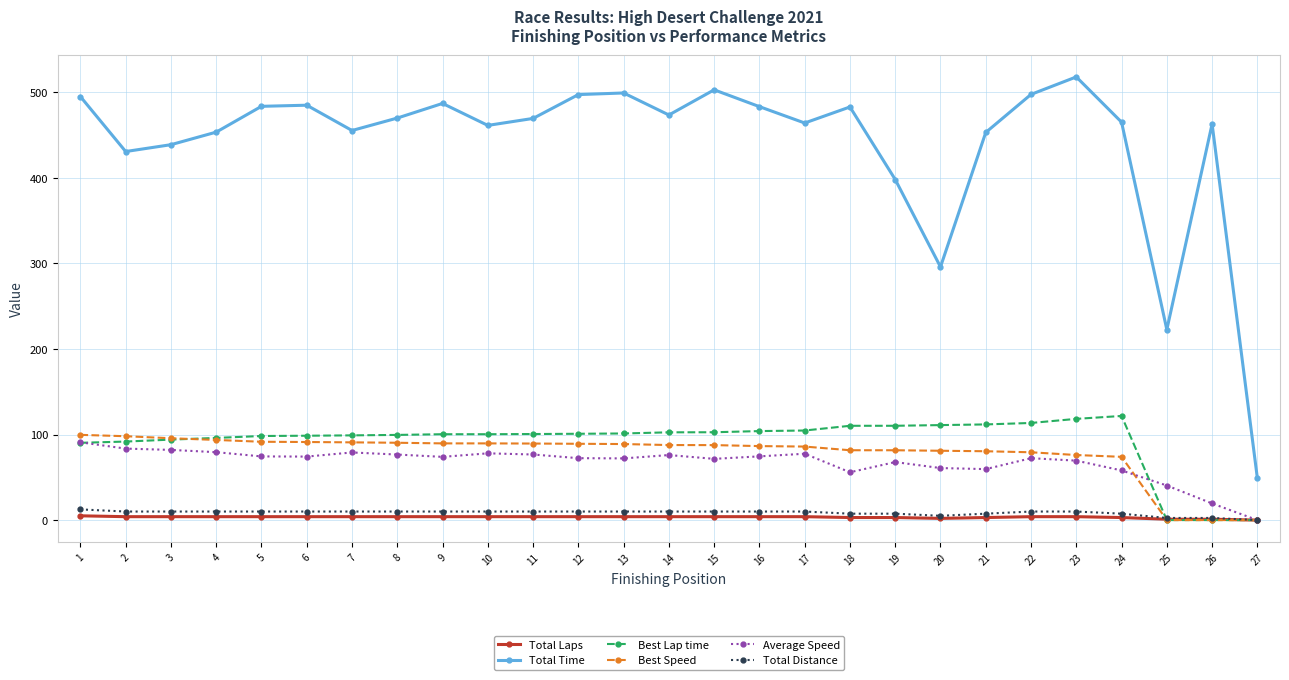

True or false: Total Time has more than 1 points higher than both neighbors.

True